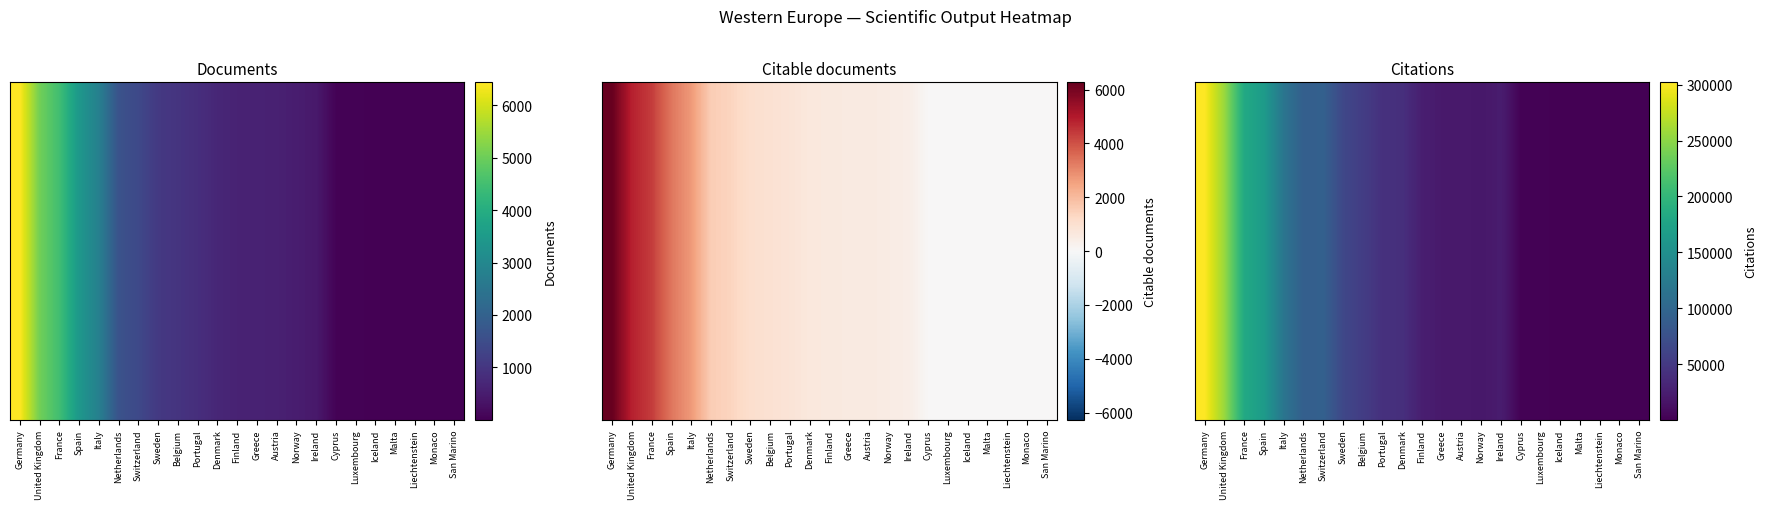

What is the difference between the maximum and minimum values?

302121